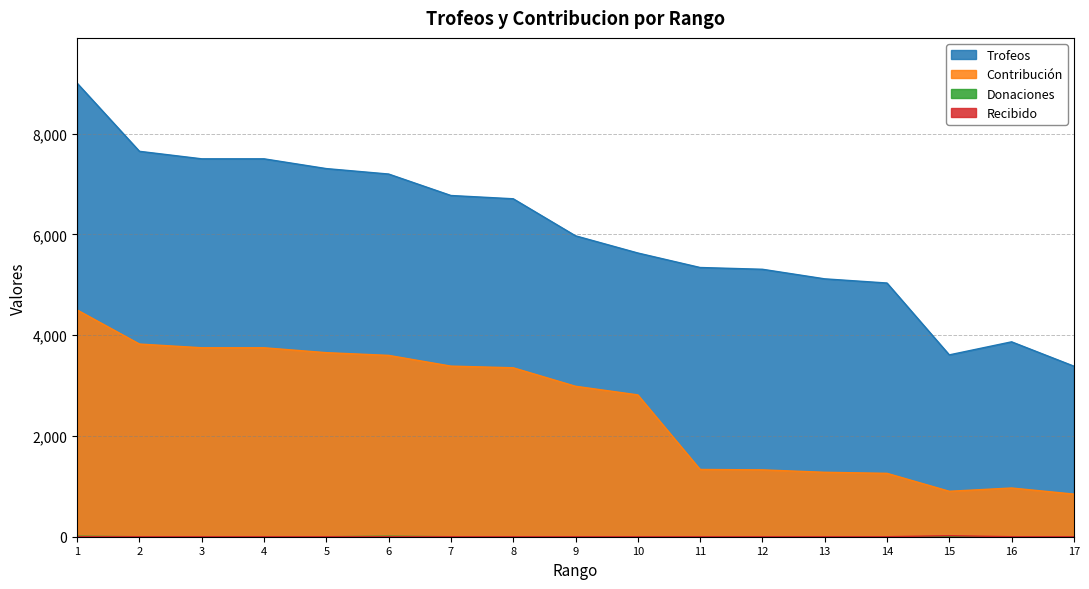

In Trofeos, how many points are lower than both neighbors (excluding endpoints)?

1